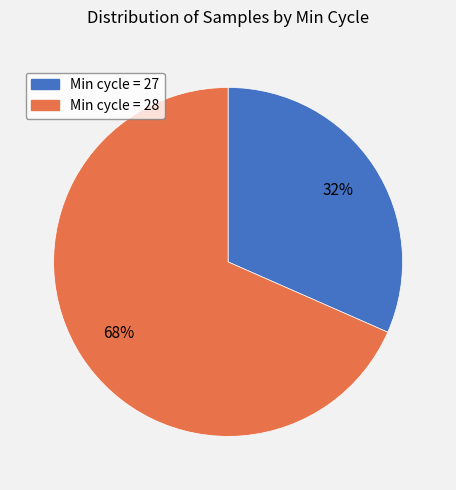

Is there a majority slice in this chart?

Yes